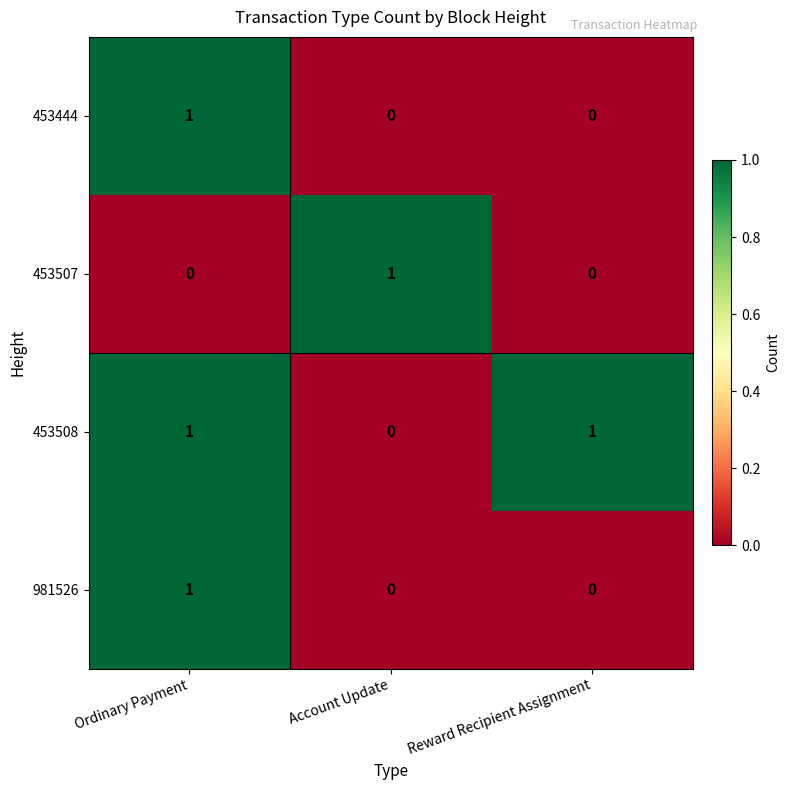

True or false: 981526 has a value of 2 at Ordinary Payment.

False